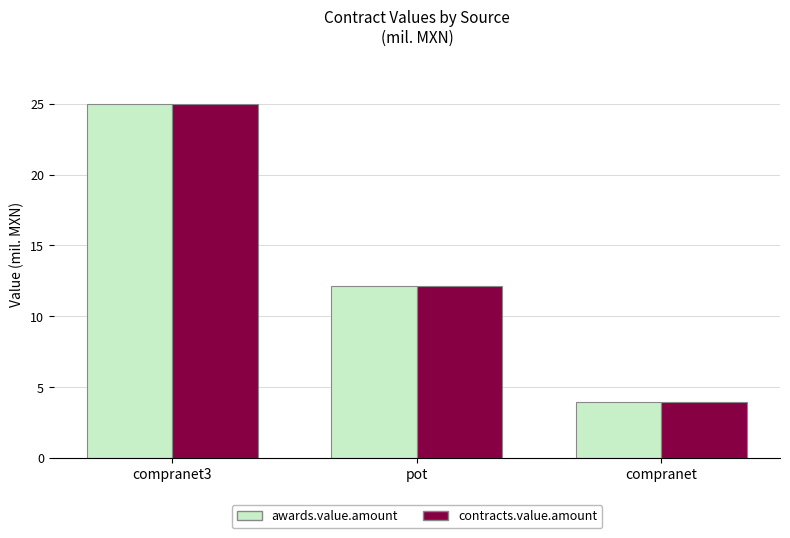

What is the sum of all awards.value.amount values?

41.4